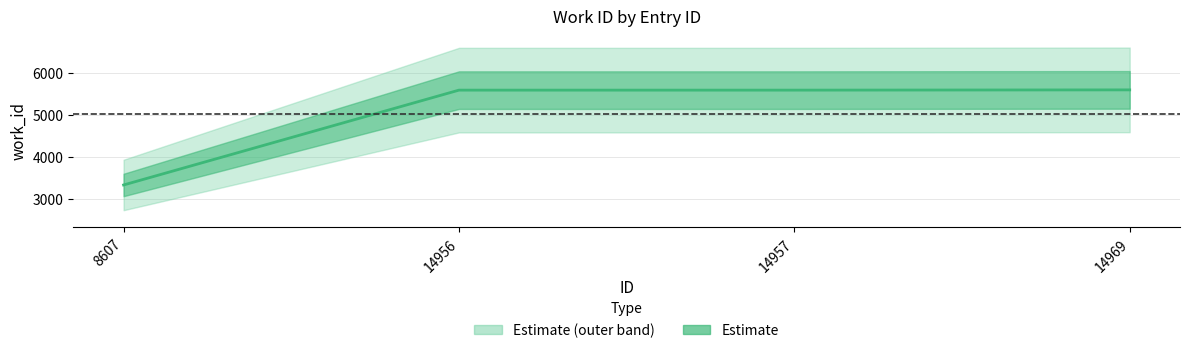

The value at 14969 is 5600. True or false?

True